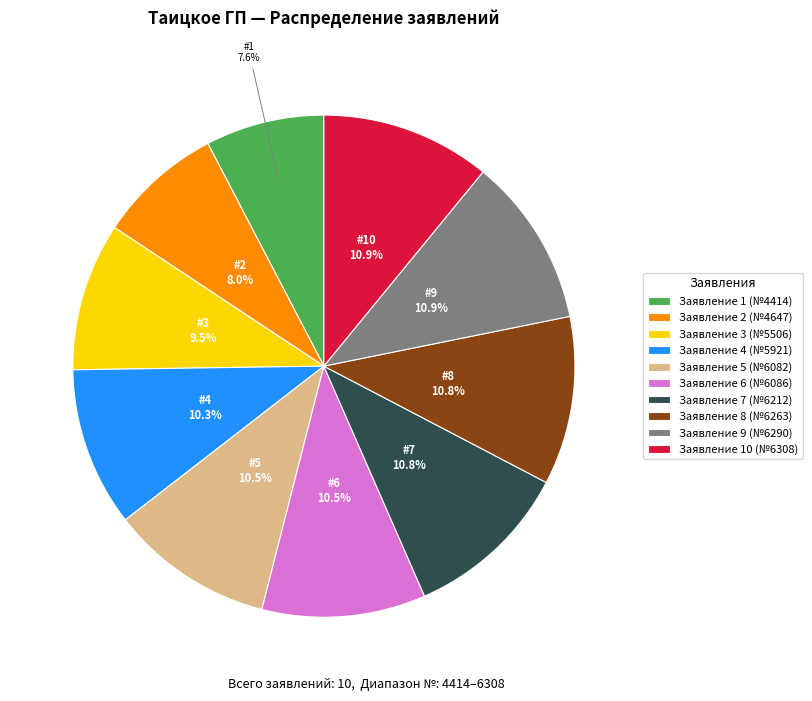

Is there any slice that represents more than half of the pie?

No